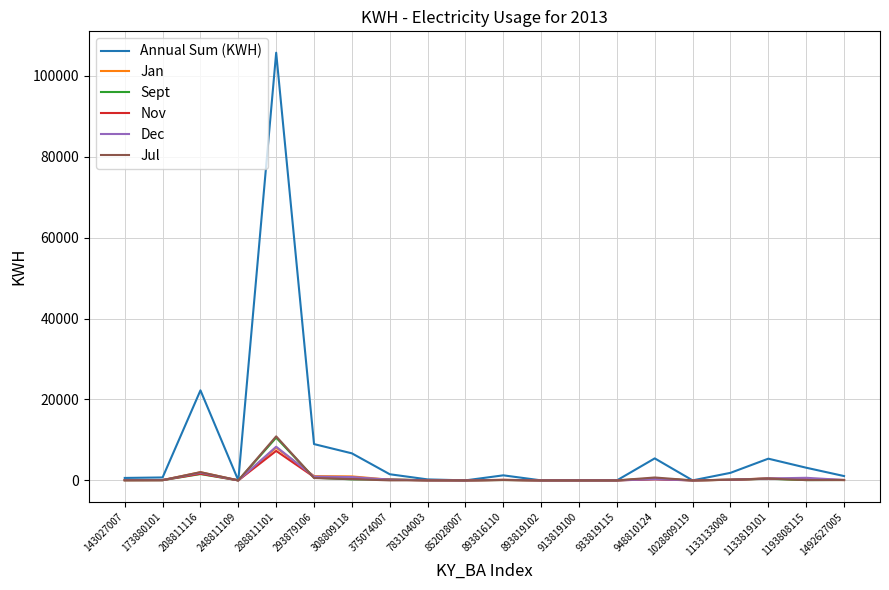

Which series has the largest total across all categories?

Annual Sum (KWH)